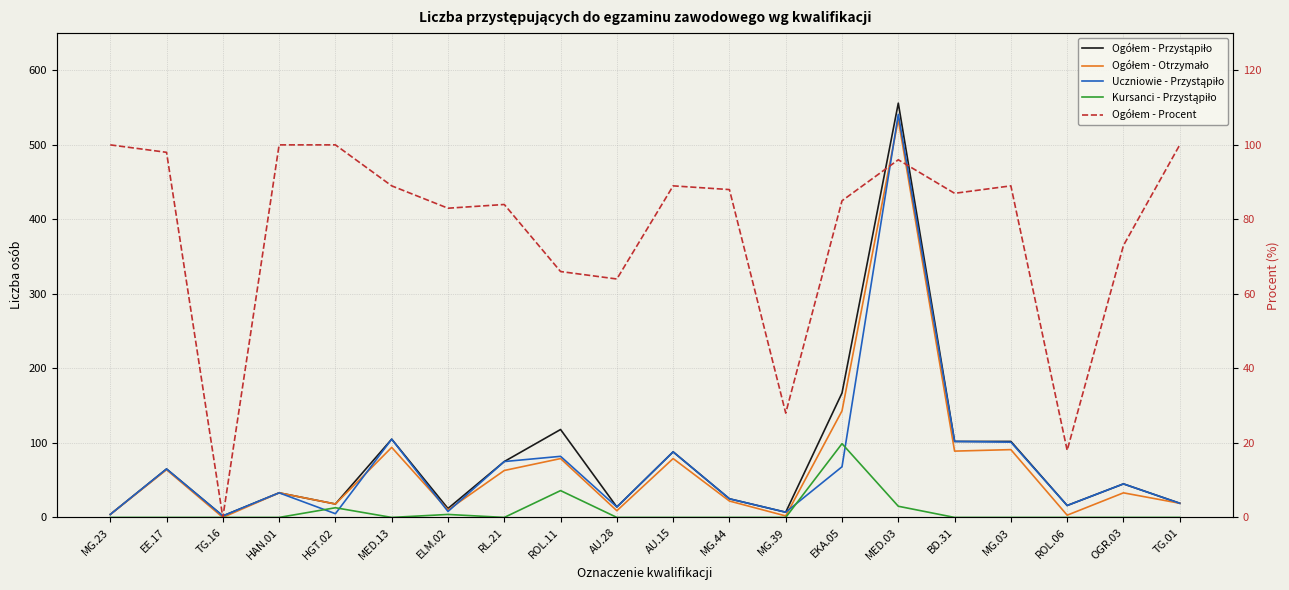

The value of Kursanci - Przystąpiło at EKA.05 is 99. True or false?

True